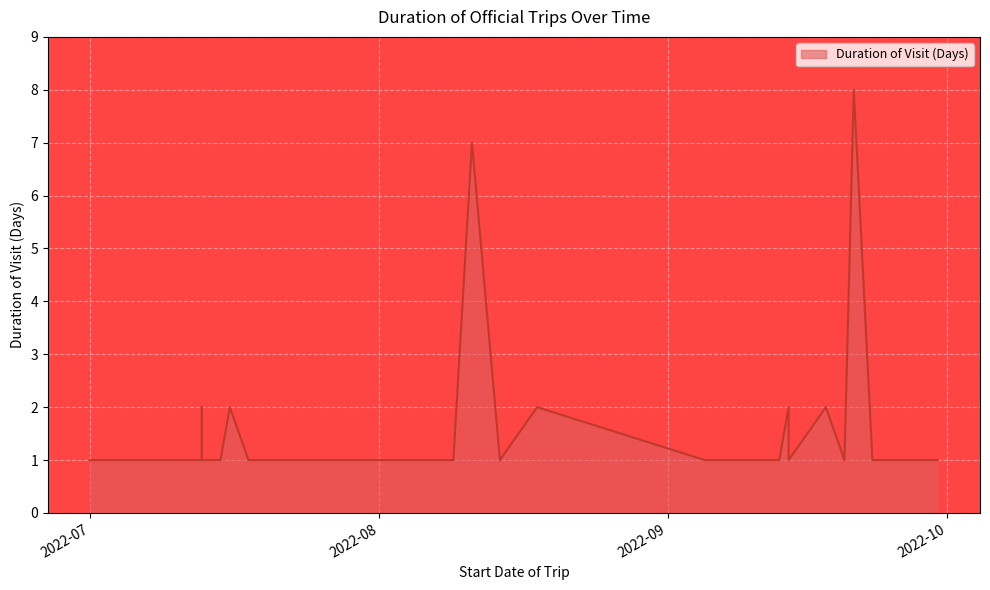

What is the maximum value shown in the chart?

8